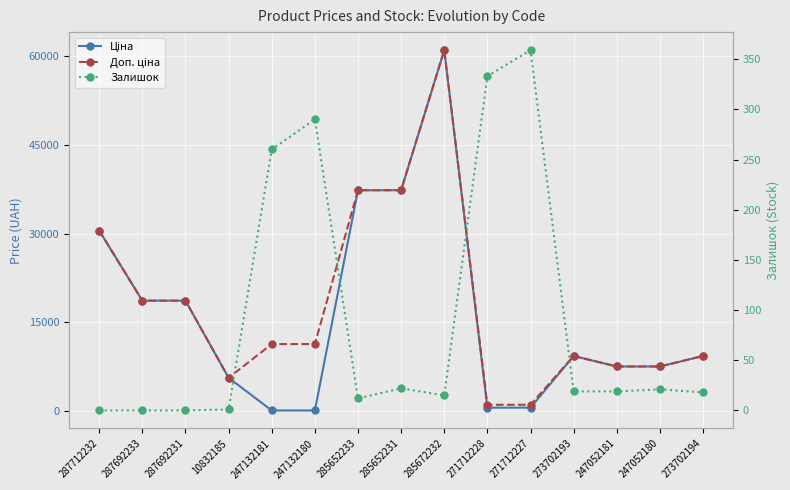

True or false: Доп. ціна has a value of 37343.0 at 285652231.

True